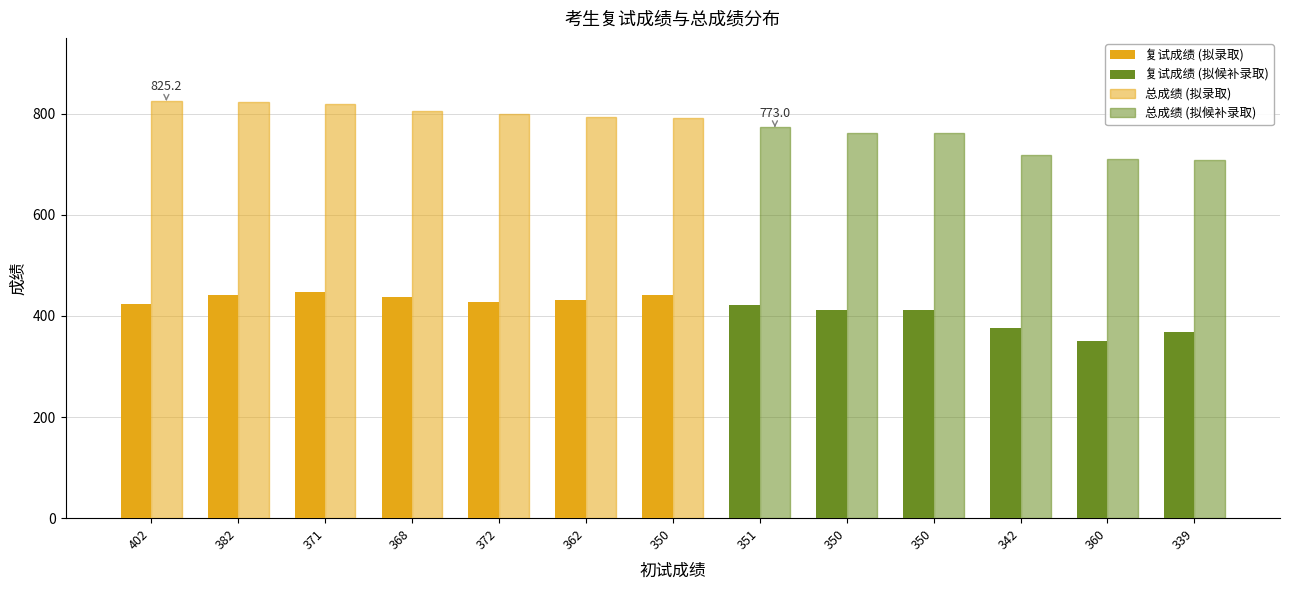

How many values in the 总成绩 (拟录取) series are below 804?

3